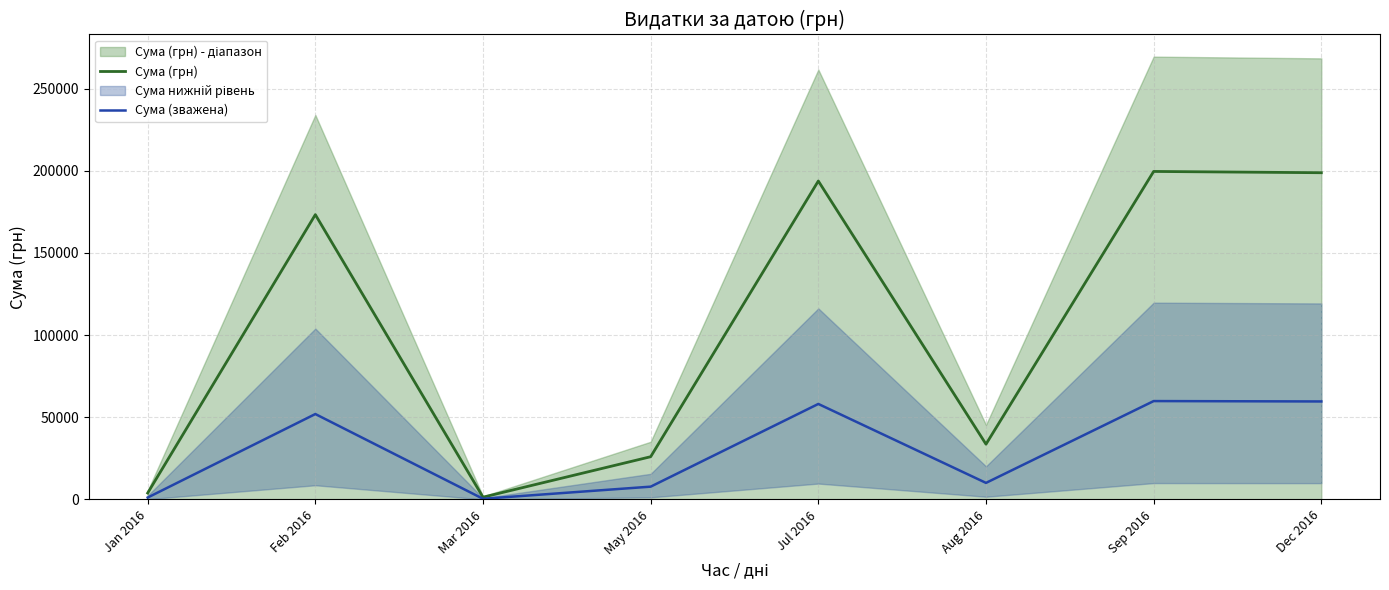

At which label is Сума (грн) closest to 100478?

Aug 2016